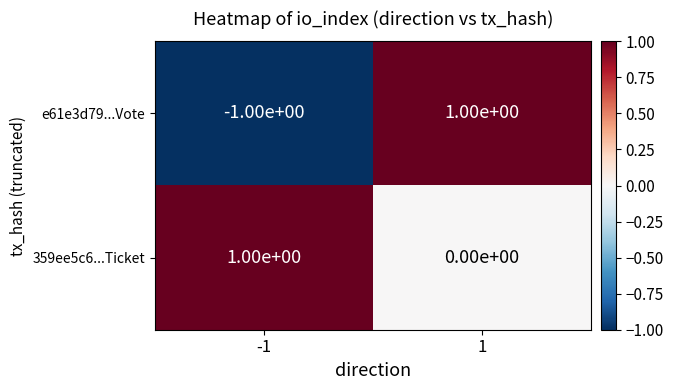

What is the minimum value shown in the chart?

-1